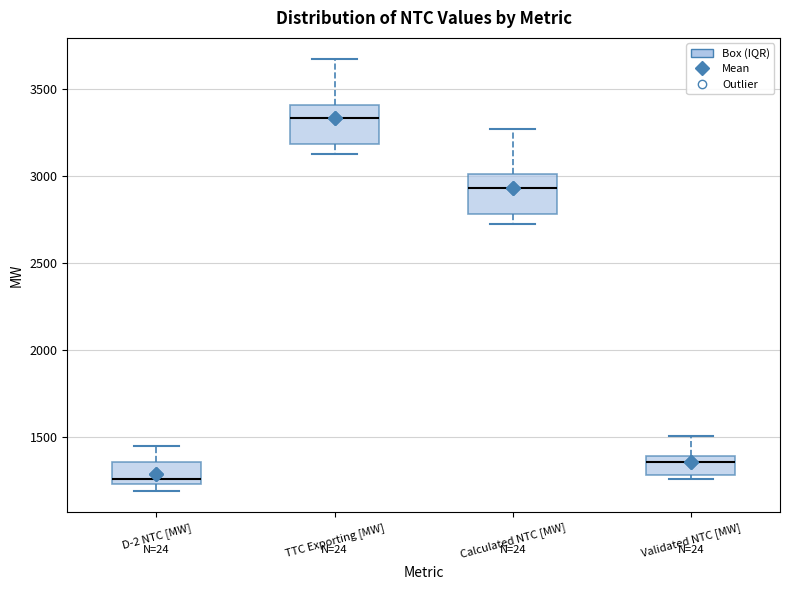

Reading left to right, read every box against the y-axis: the position of its median line, the range the box covers, and the ends of its whiskers. The values are not printed on the chart, so give them approximately, as read against the axis.

D-2 NTC [MW]: median 1250 (just above the box's lower edge), box 1250 to 1350, whiskers 1200 to 1450
TTC Exporting [MW]: median 3350, box 3200 to 3400, whiskers 3150 to 3650
Calculated NTC [MW]: median 2950, box 2800 to 3000, whiskers 2750 to 3250
Validated NTC [MW]: median 1350, box 1300 to 1400, whiskers 1250 to 1500